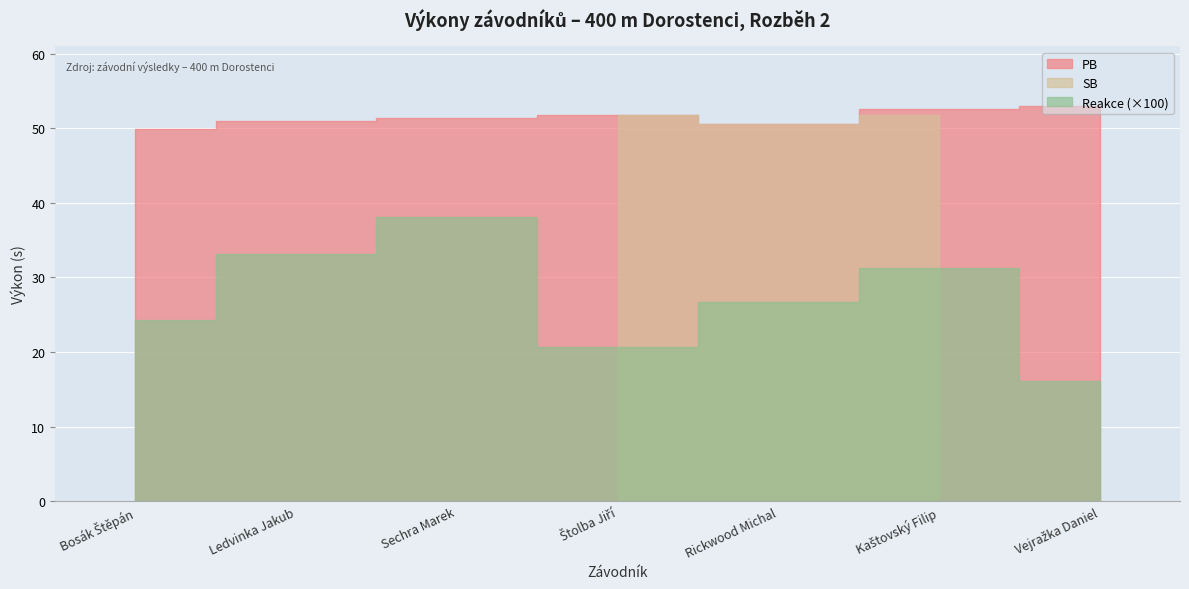

True or false: SB and PB cross at least once.

False